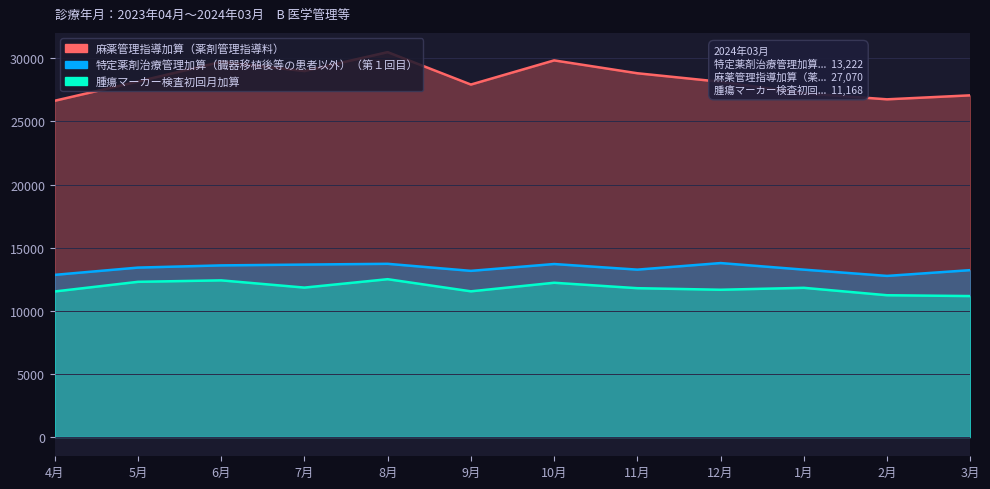

Where is the first local maximum for 腫瘍マーカー検査初回月加算?

6月